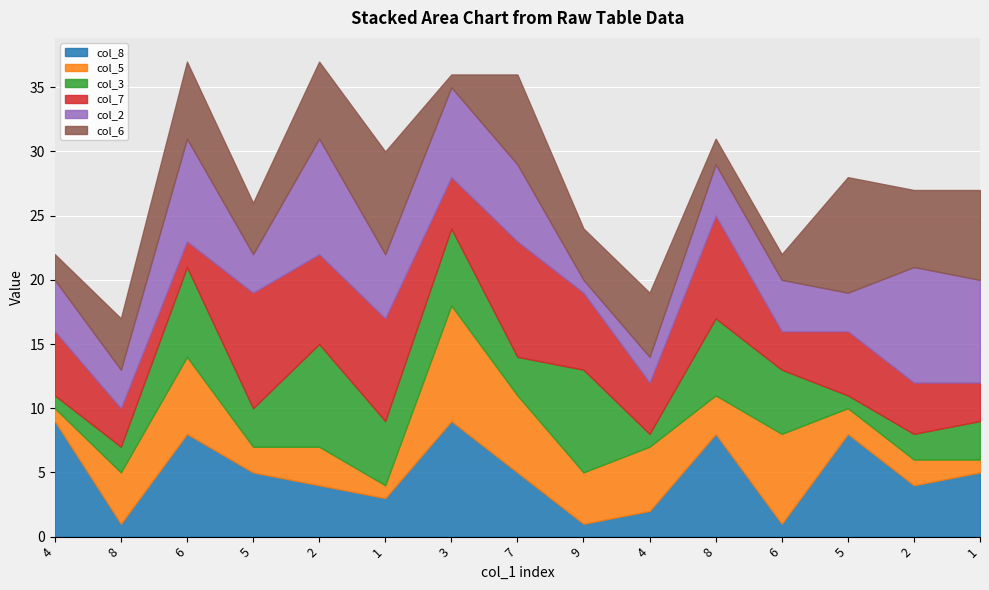

What are all the series names shown in the legend?

col_8, col_5, col_3, col_7, col_2, col_6